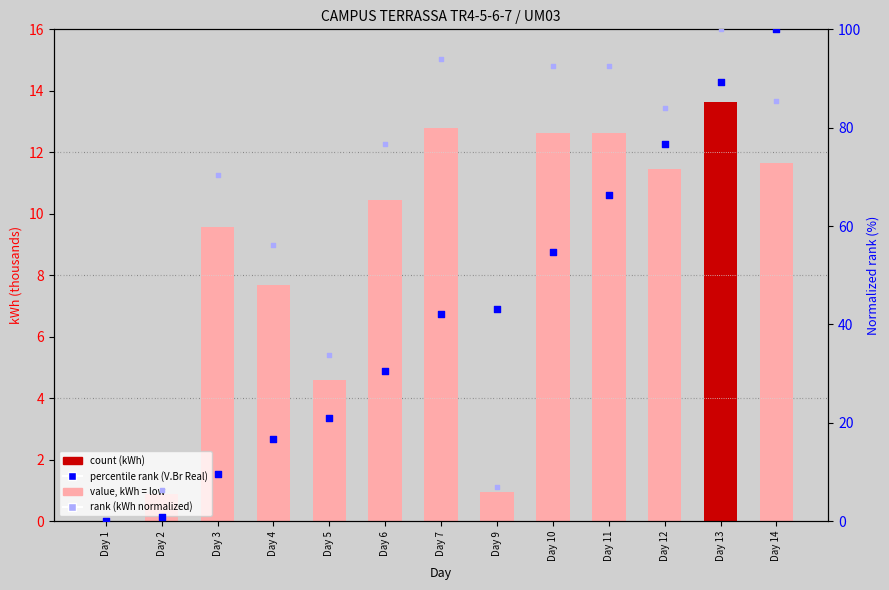

Which series contains the lowest Y value?

kWh (count)